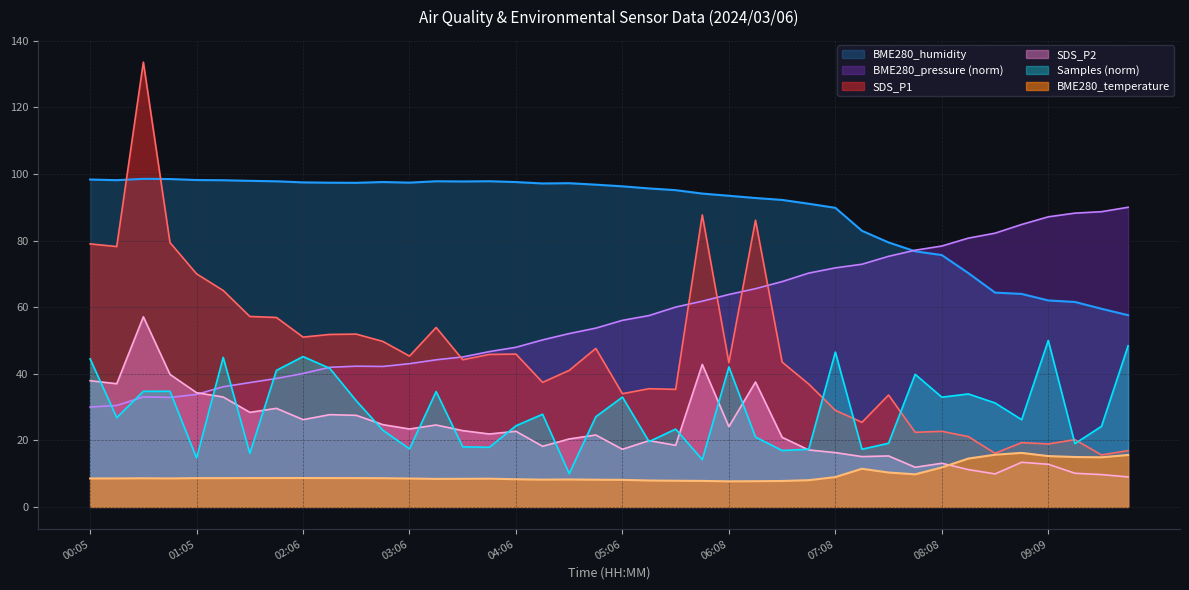

At which label does BME280_pressure_norm reach its peak?

09:54